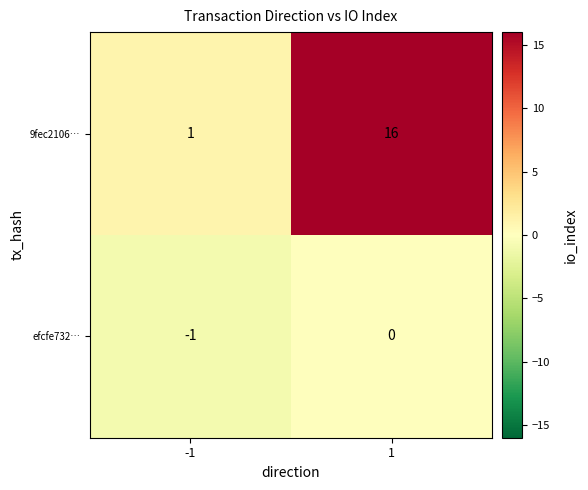

True or false: 9fec2106… has a value of 16 at 1.

True